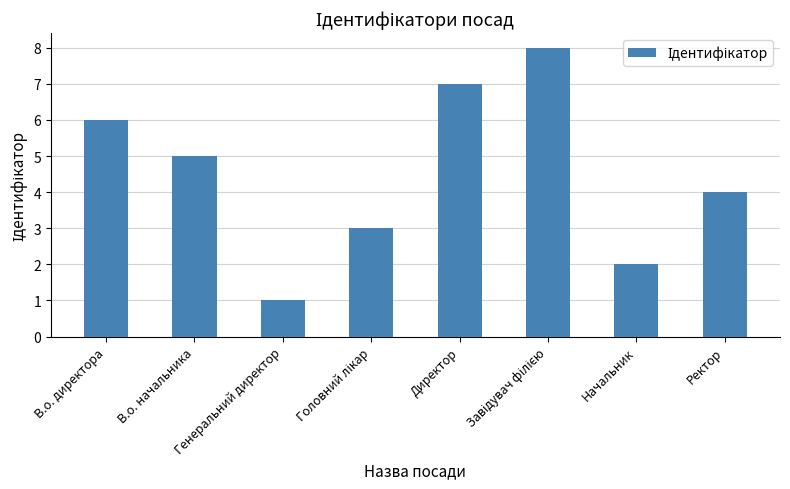

What is the label of the 8th bar from the left?

Ректор